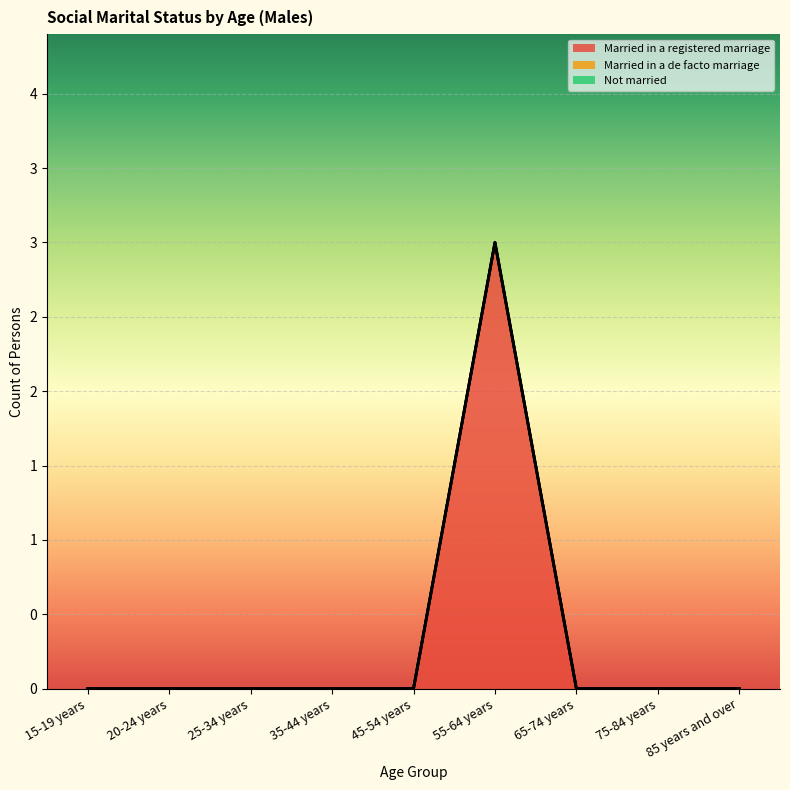

Is it true that Married in a registered marriage equals 0 at 65-74 years?

True